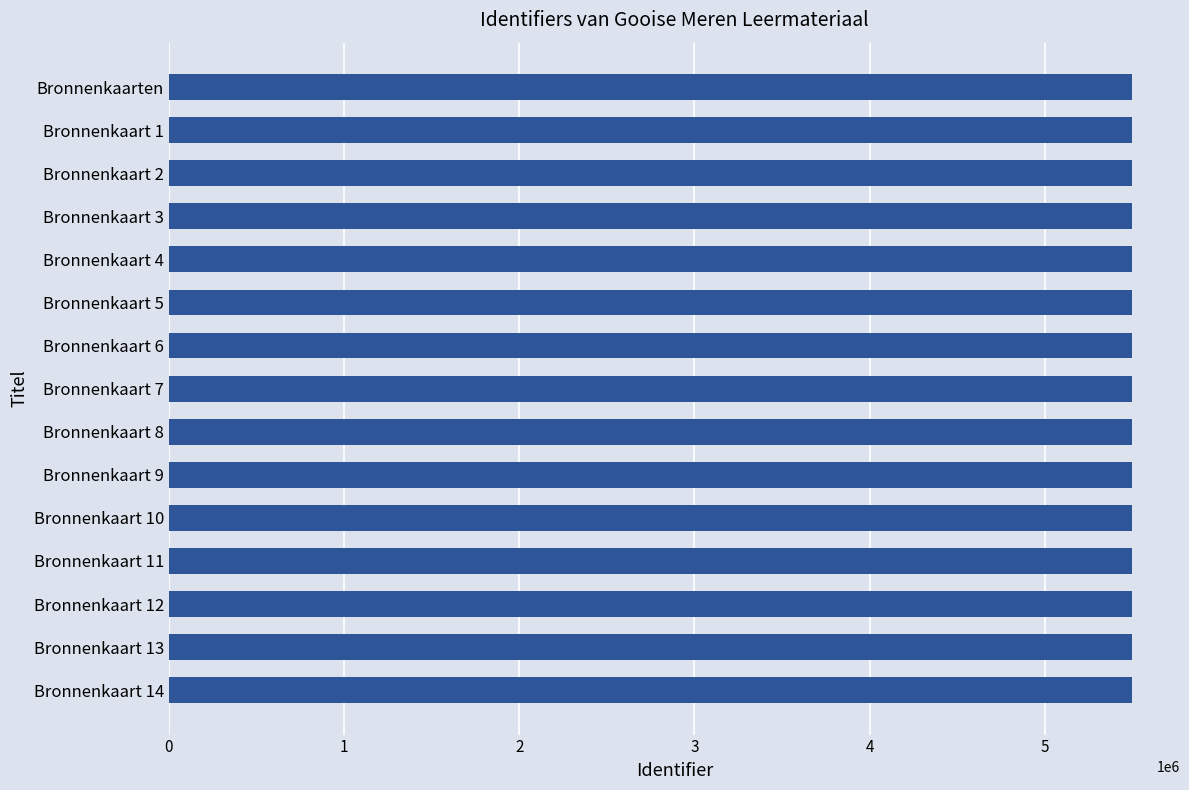

Is it true that the value at Bronnenkaart 6 is 8780686?

False